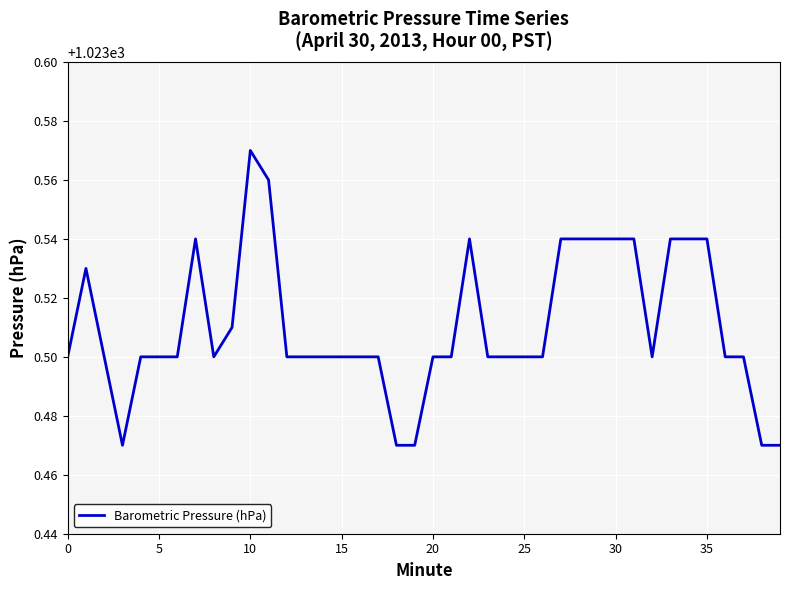

Does the chart display data point markers on the line(s)?

No